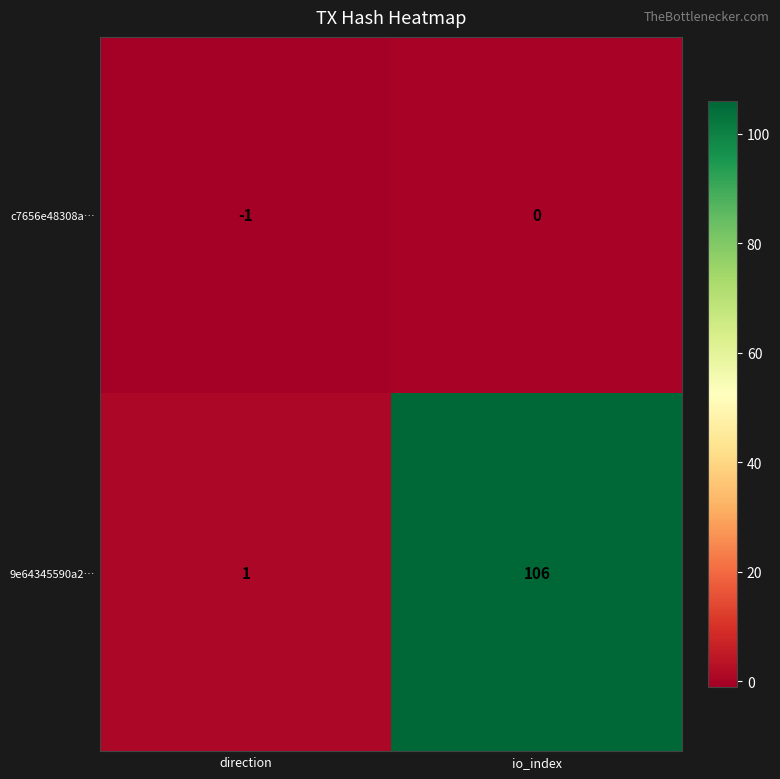

Reading left to right, extract all data points from this chart.

c7656e48308a…: -1	0
9e64345590a2…: 1	106